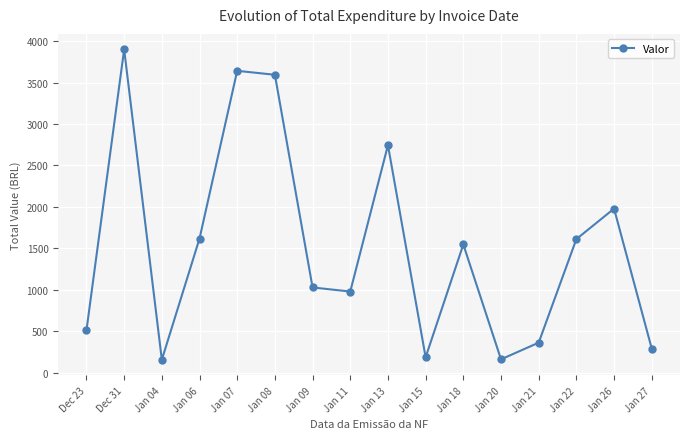

Where is the first local minimum?

Jan 04